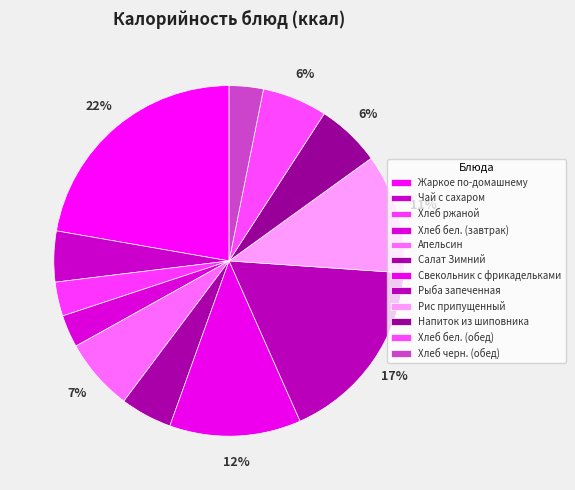

To the nearest percent, what portion does Жаркое по-домашнему represent?

22%